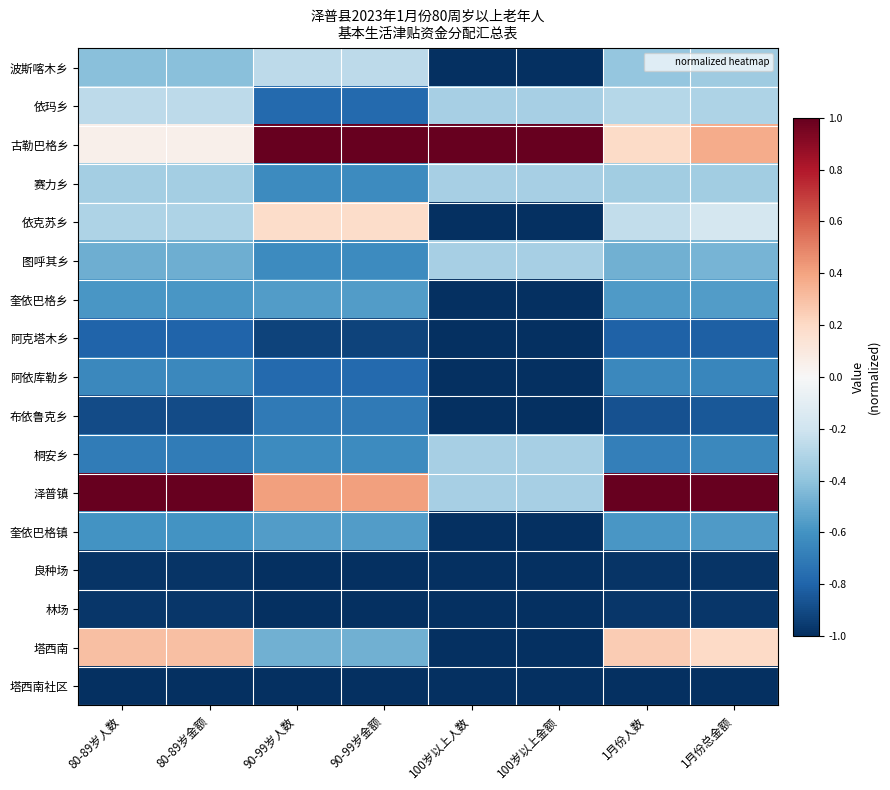

At which category is the sum across all series the highest?

1月份总金额